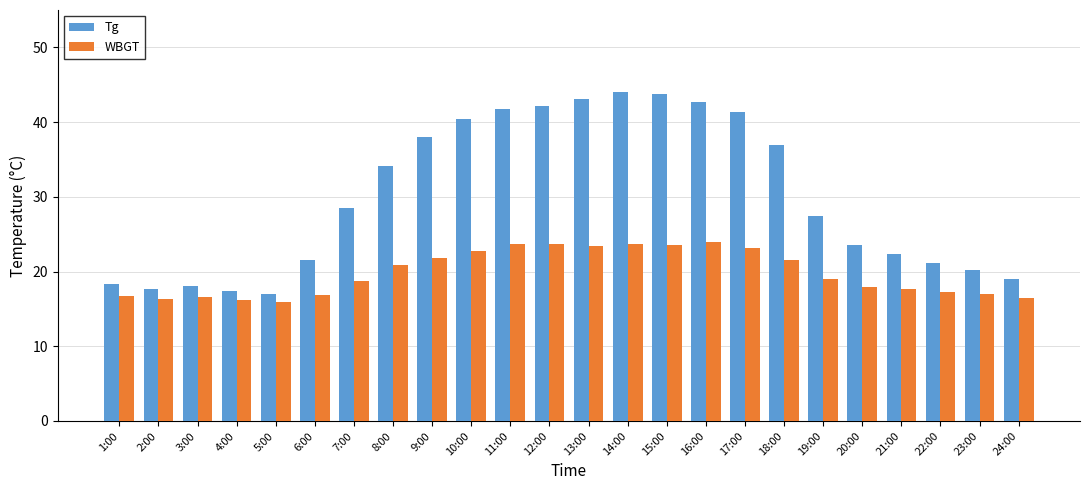

Are the bars grouped side by side (vs. stacked)?

Yes